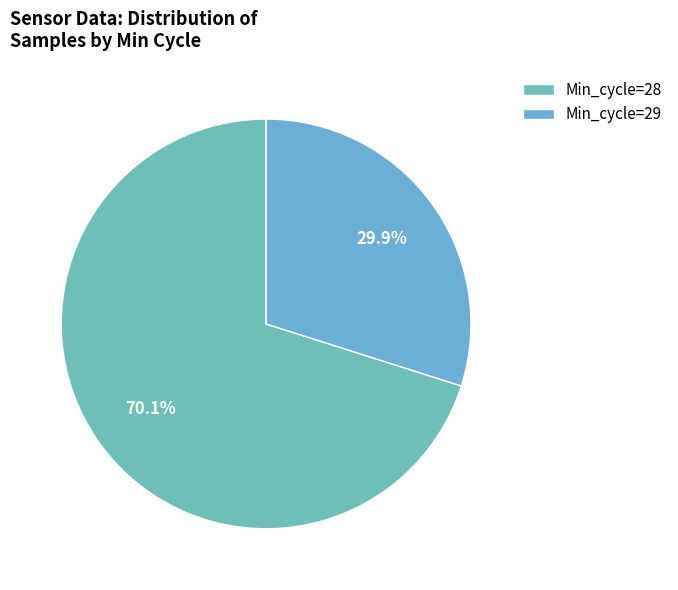

Rank the categories by value from lowest to highest.

Min_cycle=29, Min_cycle=28